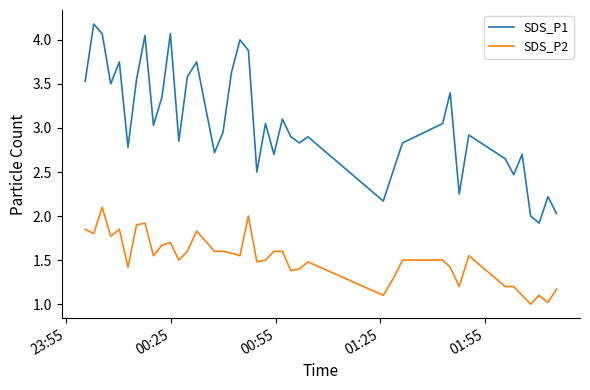

True or false: SDS_P1 and SDS_P2 cross at least once.

False